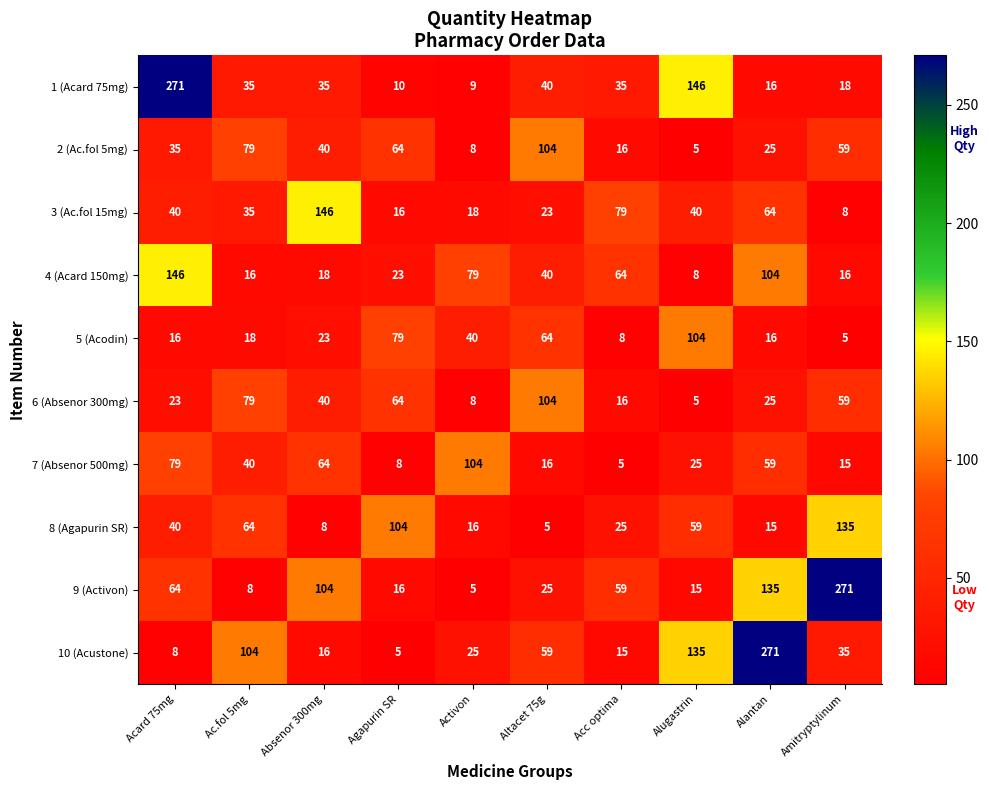

Read the 4 (Acard 150mg) value at Acc optima, to the nearest 50.

50